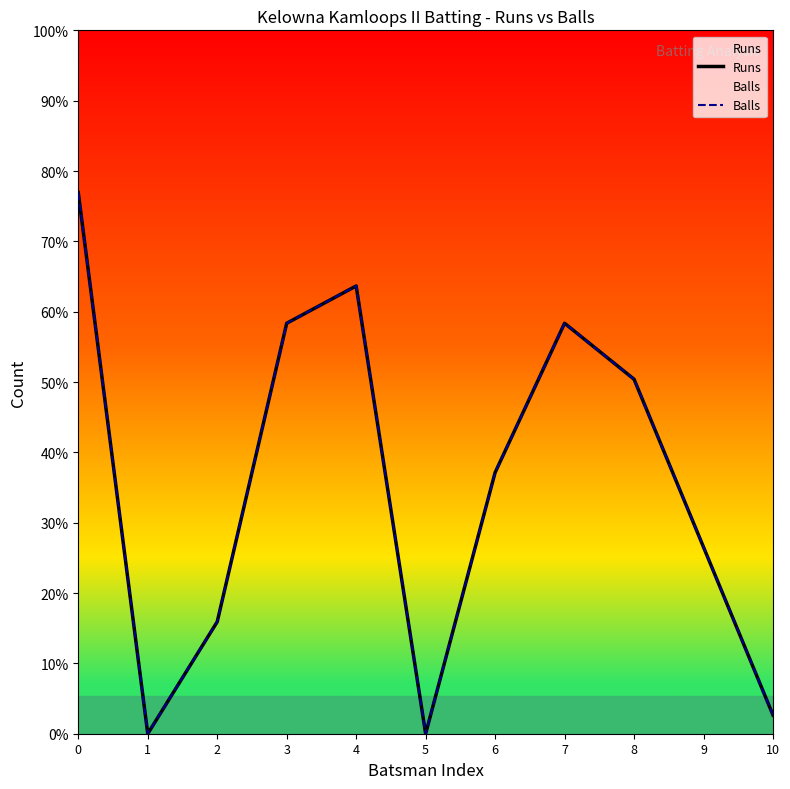

True or false: Runs and Balls intersect in this chart.

False